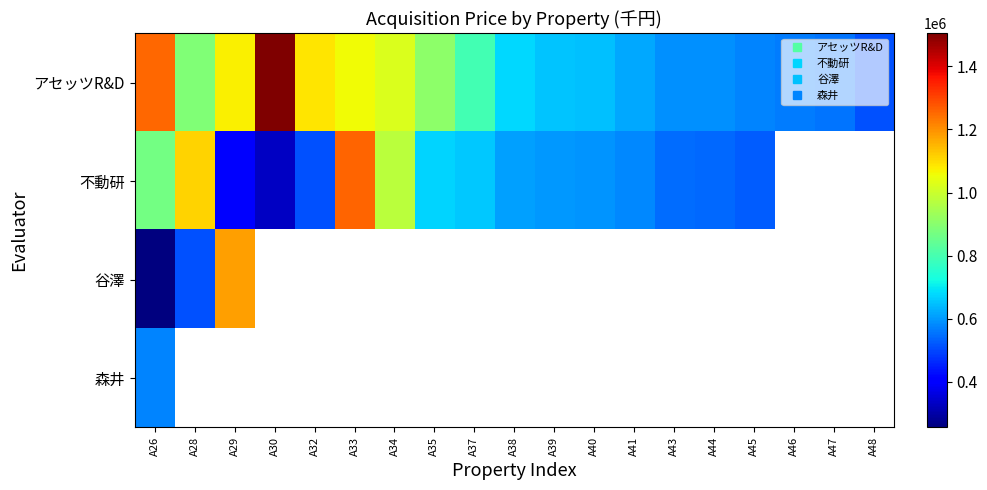

Which series has the largest total across all categories?

アセッツR&D